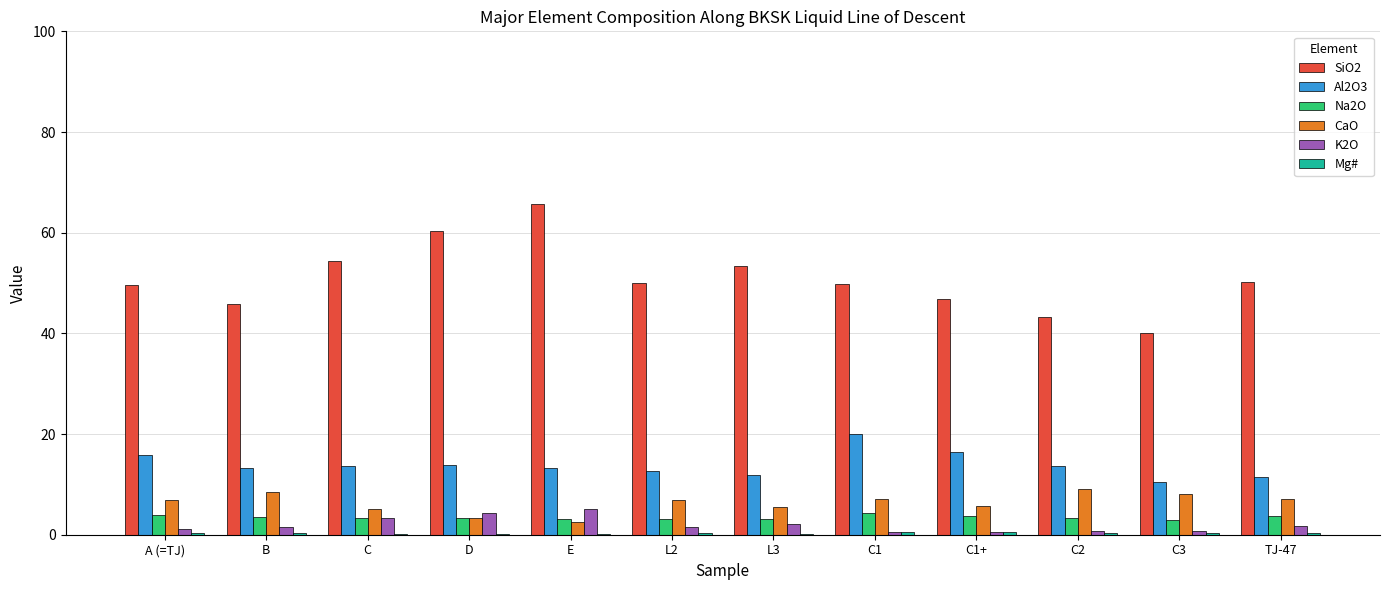

Which series has the largest total across all categories?

SiO2